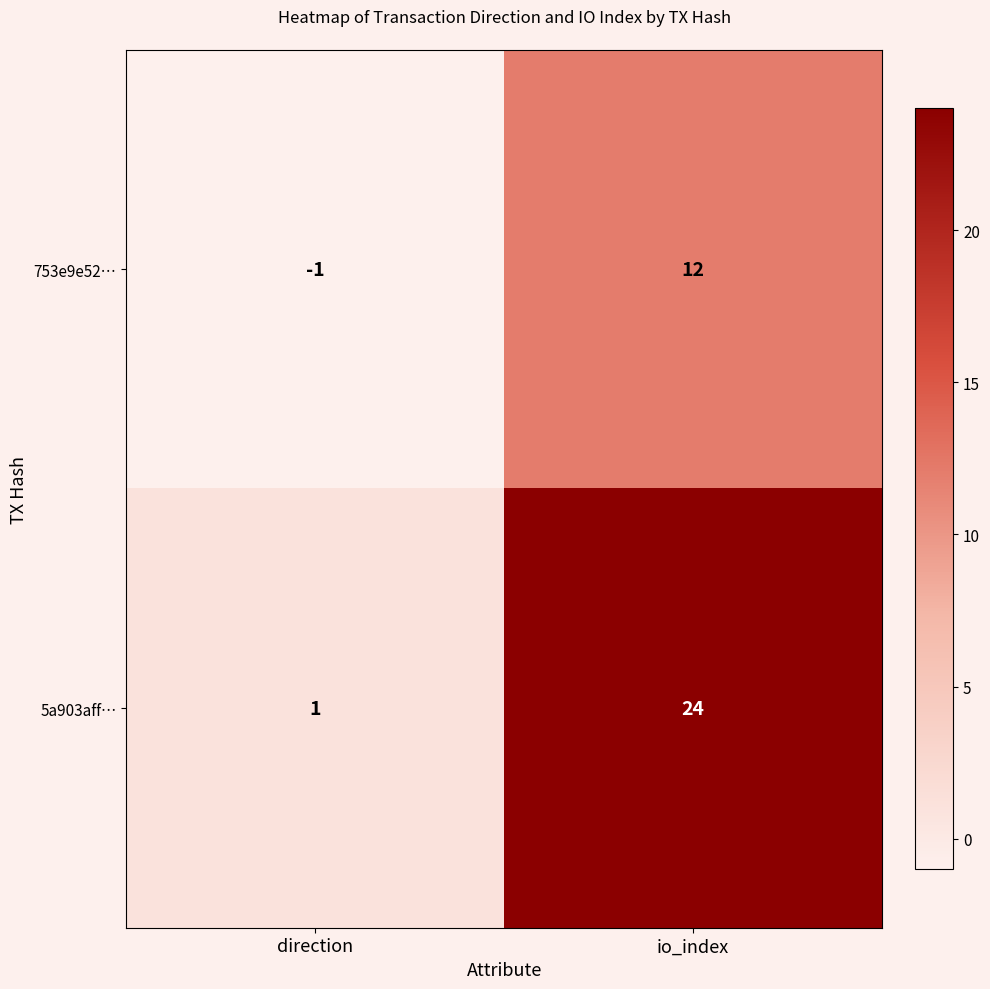

What is the difference between the highest and lowest values at direction?

2